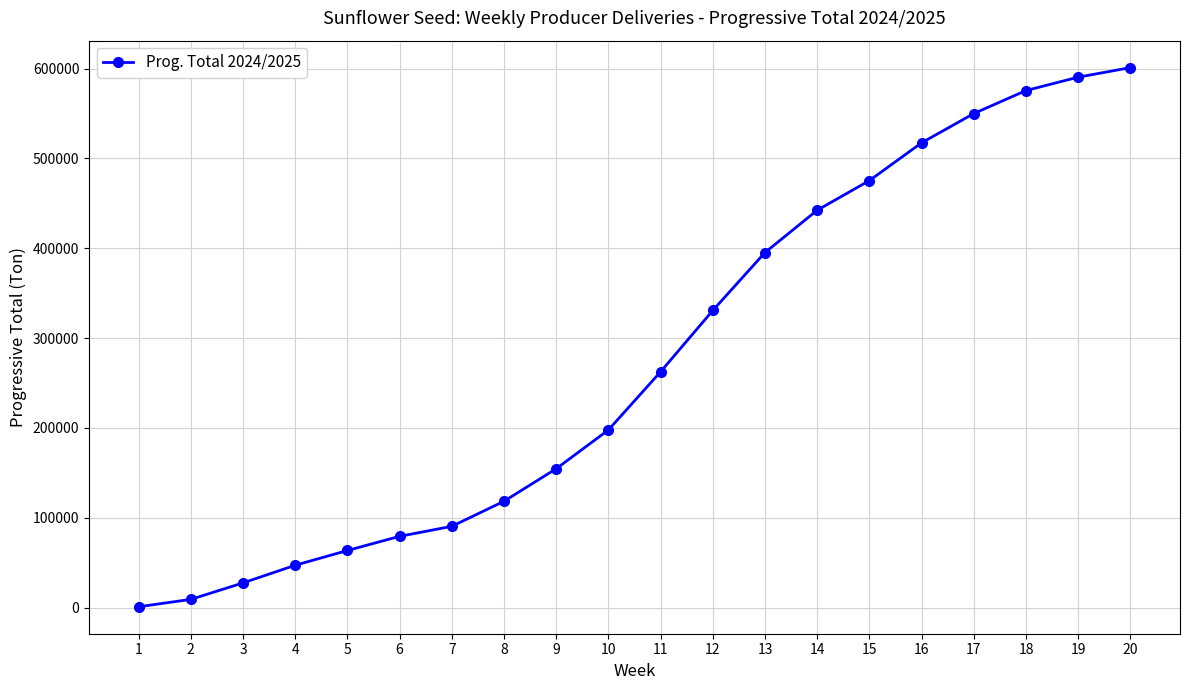

What is the change in value from 1 to 4?

+46217